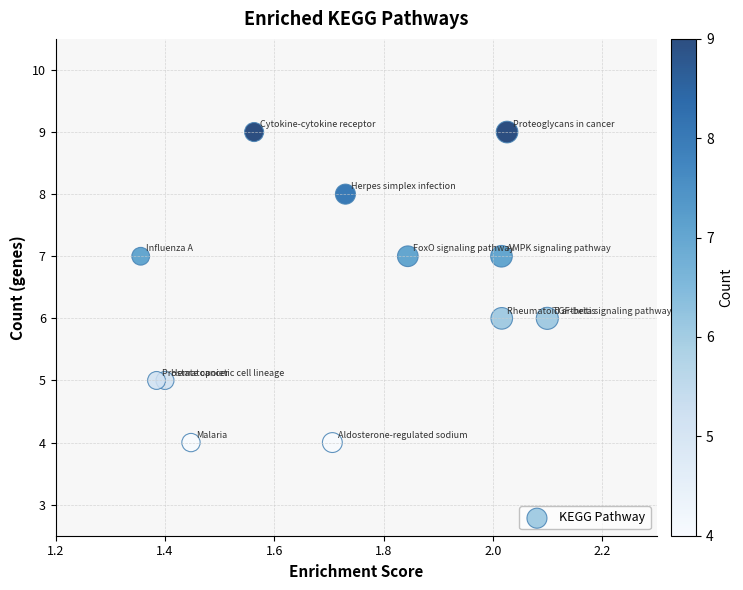

What is the range of Y values (max minus min)?

5